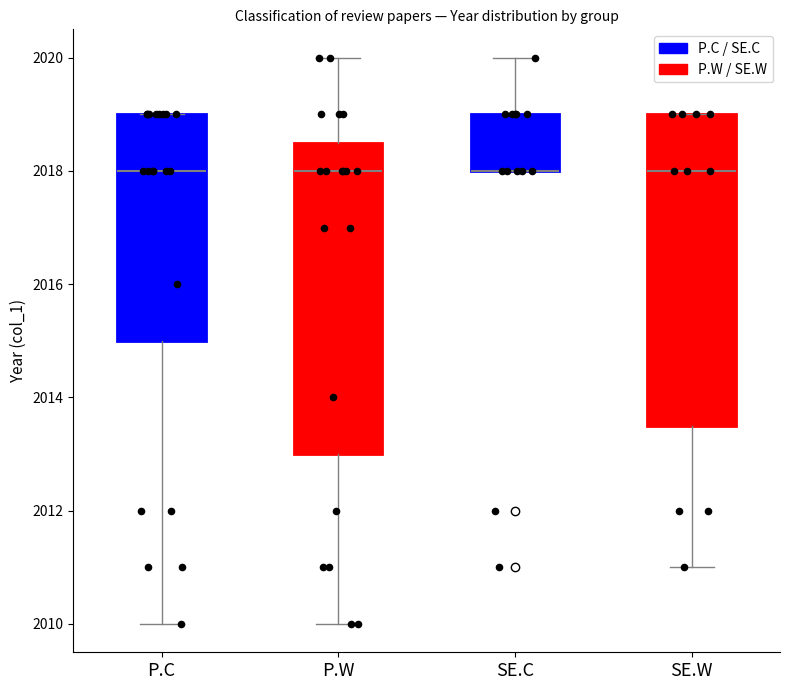

Where is the lower edge of the box for SE.W on the y-axis? The values are not printed on the chart, so give them approximately, as read against the axis.

2013.6